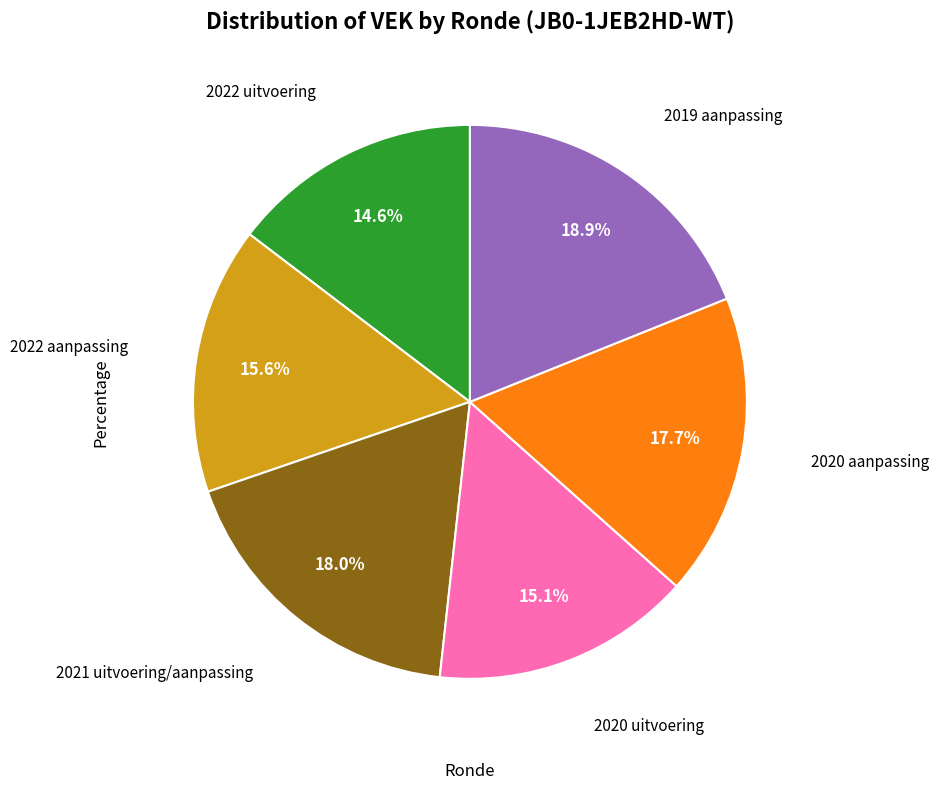

Does any single category account for the majority?

No